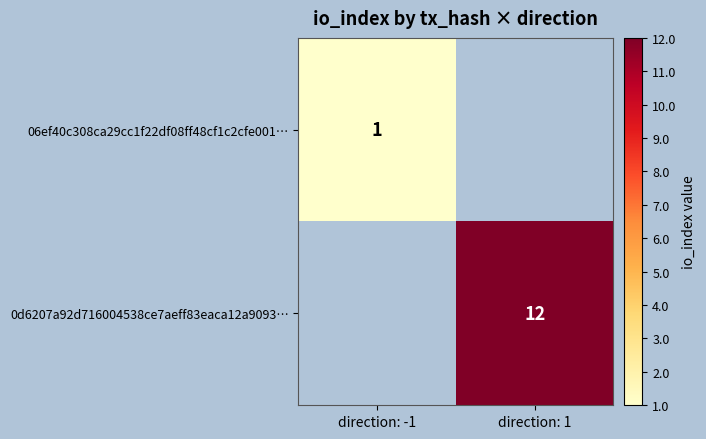

Is it true that 06ef40c308ca29cc1f22df08ff48cf1c2cfe001… equals 0 at direction: -1?

False